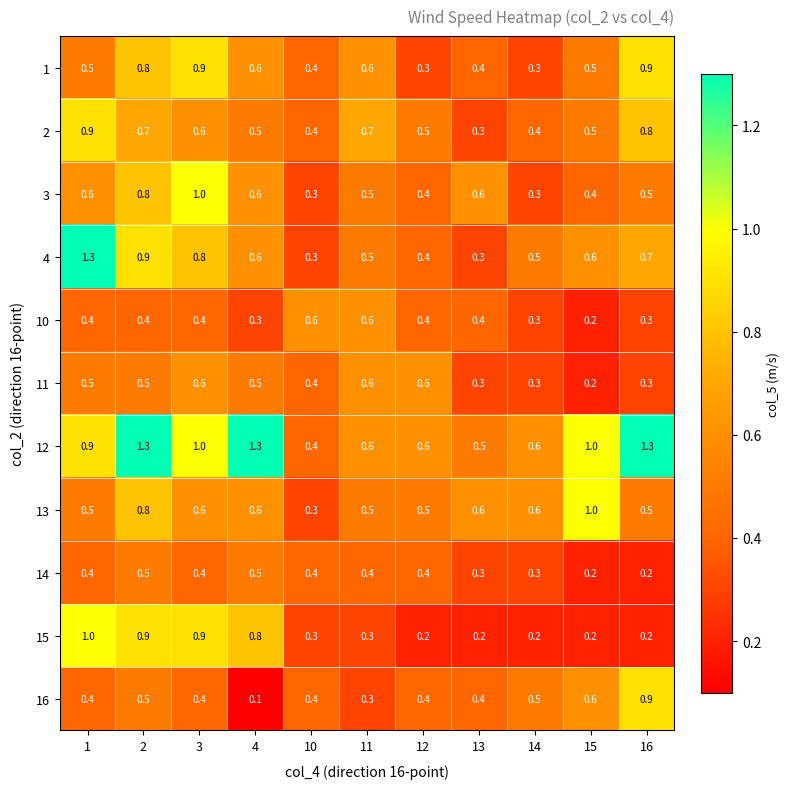

What is the total value across all series at 12?

4.7